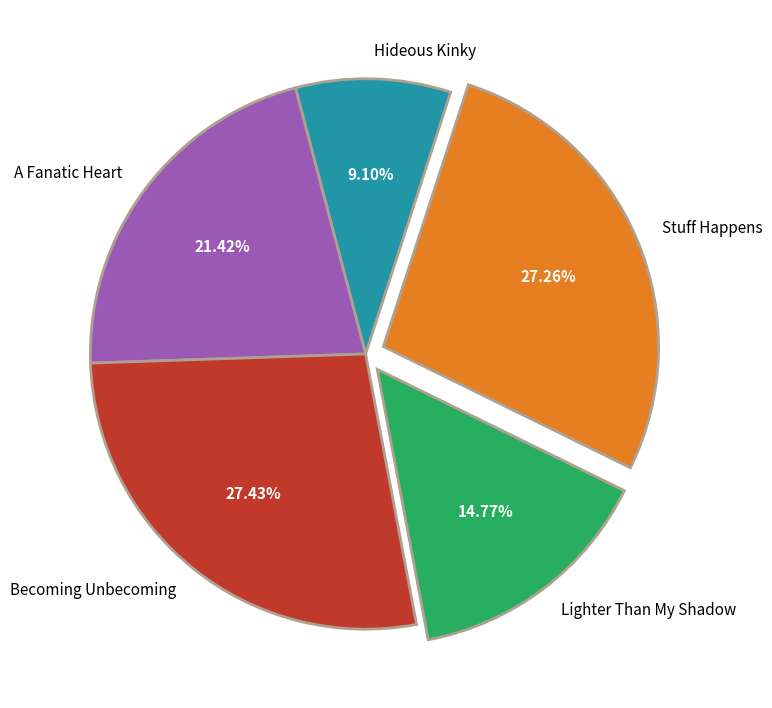

True or false: Stuff Happens accounts for 27% of the total.

True